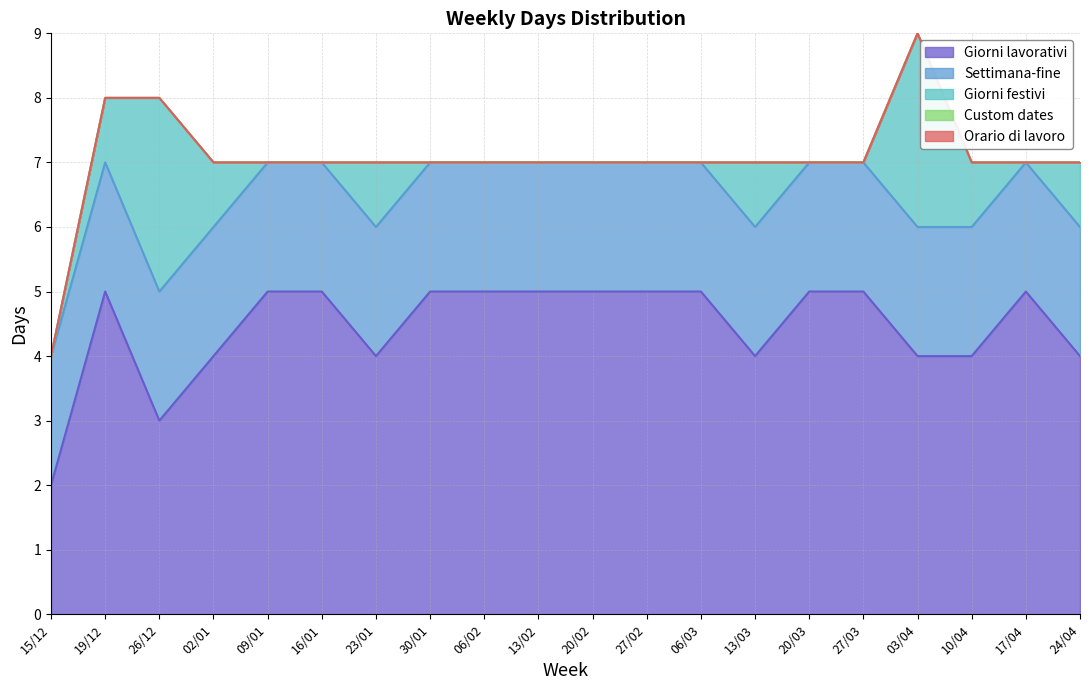

What position from the left is 16/01?

6